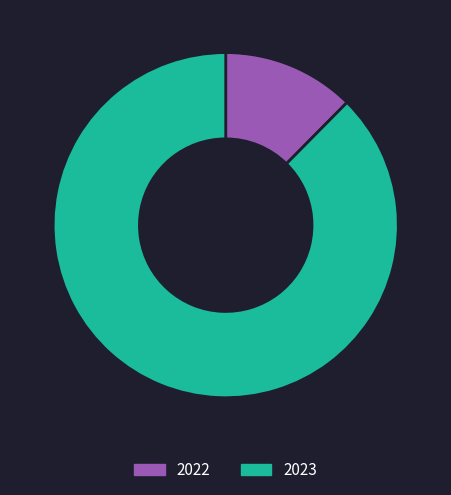

Is the sum of 2022 and 2023 greater than half?

Yes